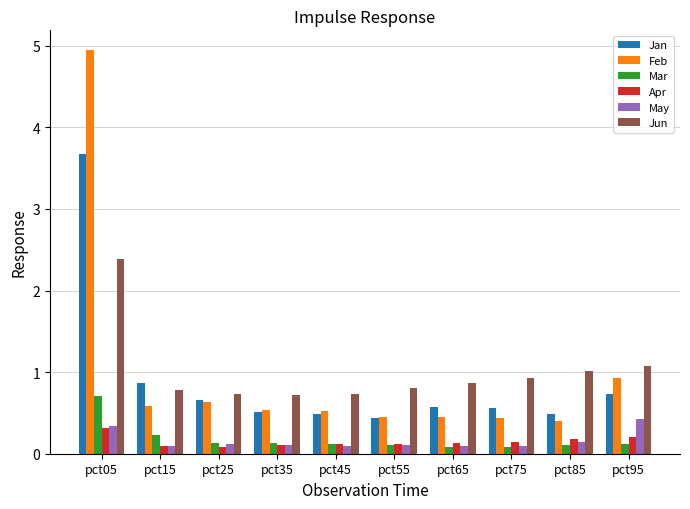

What is the spread (max minus min) of values at pct05?

4.6